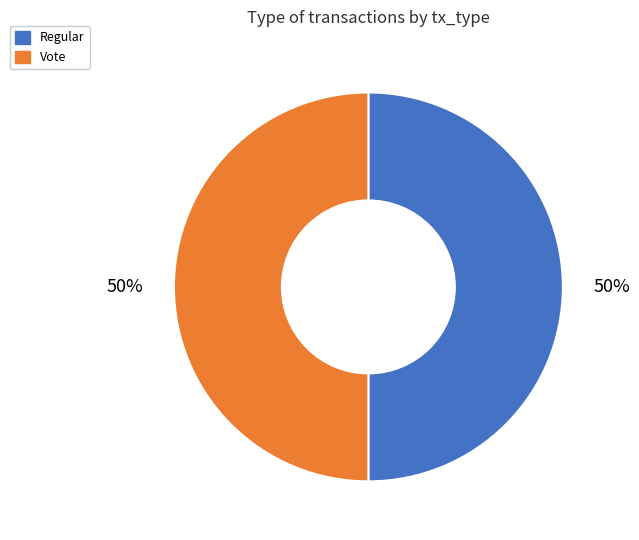

Approximately how many times larger is the value at Regular compared to Vote?

1.0